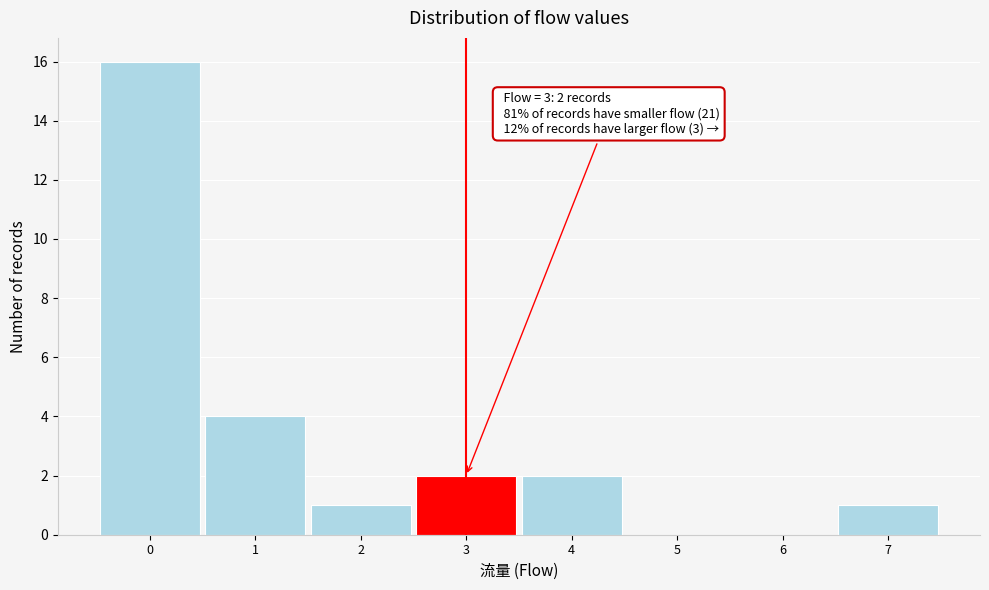

Over which range of the x-axis is the bar tallest?

-0.5 to 0.5